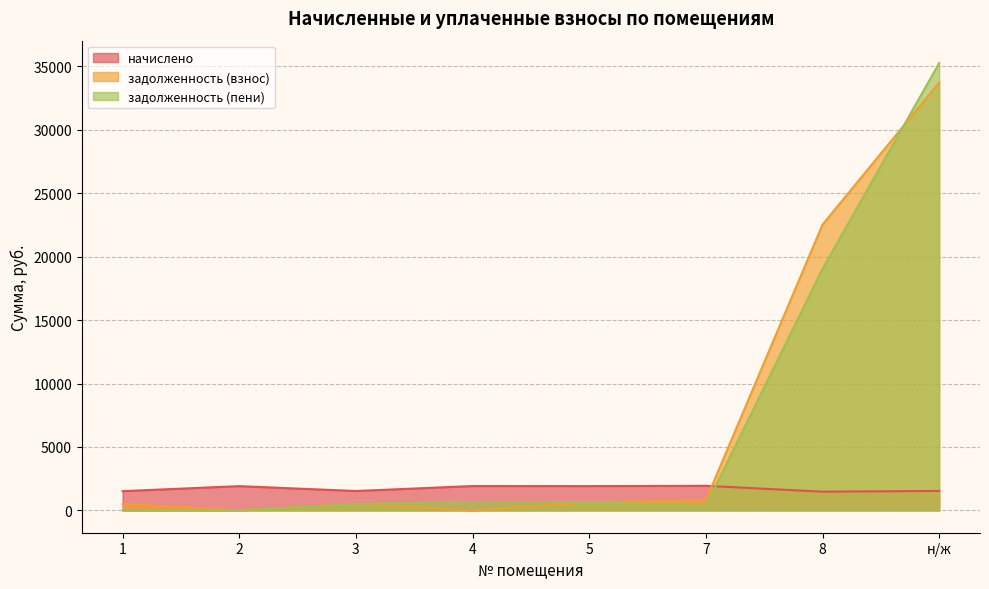

Where is the first local maximum for задолженность (взнос)?

3